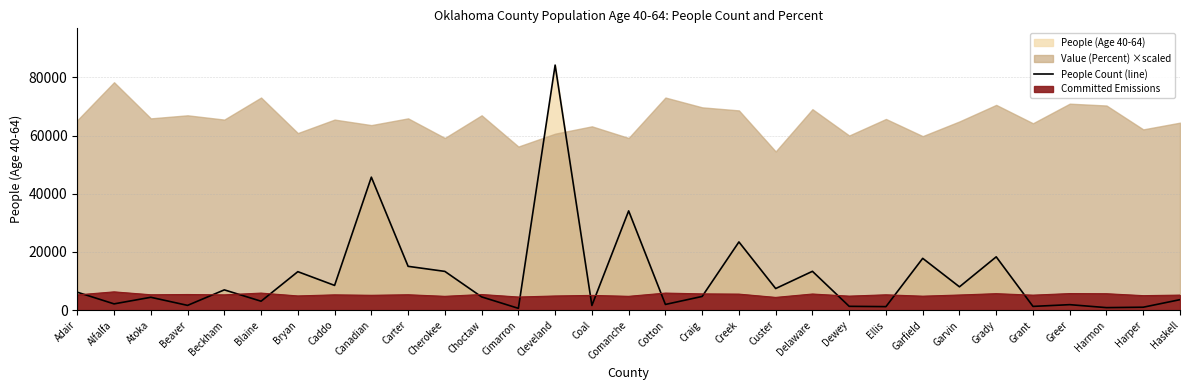

How many lines are shown in the chart?

1